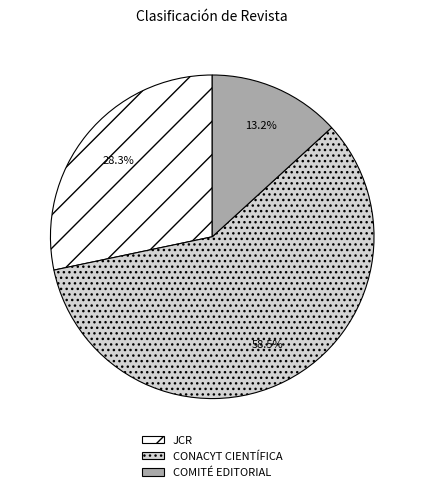

To the nearest percent, what percentage of the pie is COMITÉ EDITORIAL?

13%